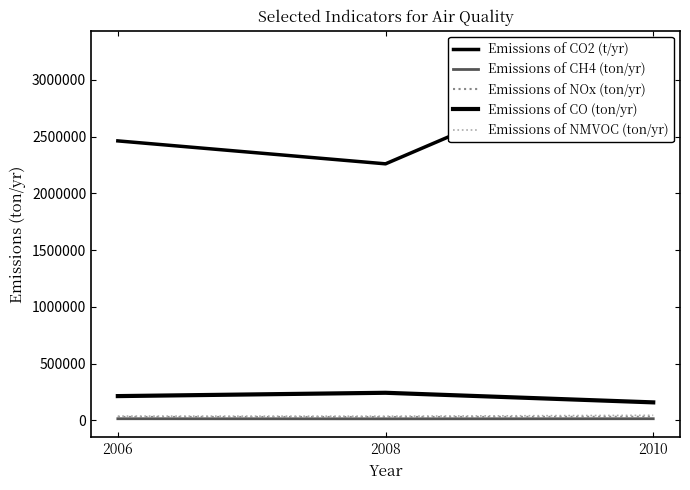

At 2008, list the series in order from largest to smallest.

Emissions of CO2 (t/yr), Emissions of CO (ton/yr), Emissions of NMVOC (ton/yr), Emissions of NOx (ton/yr), Emissions of CH4 (ton/yr)